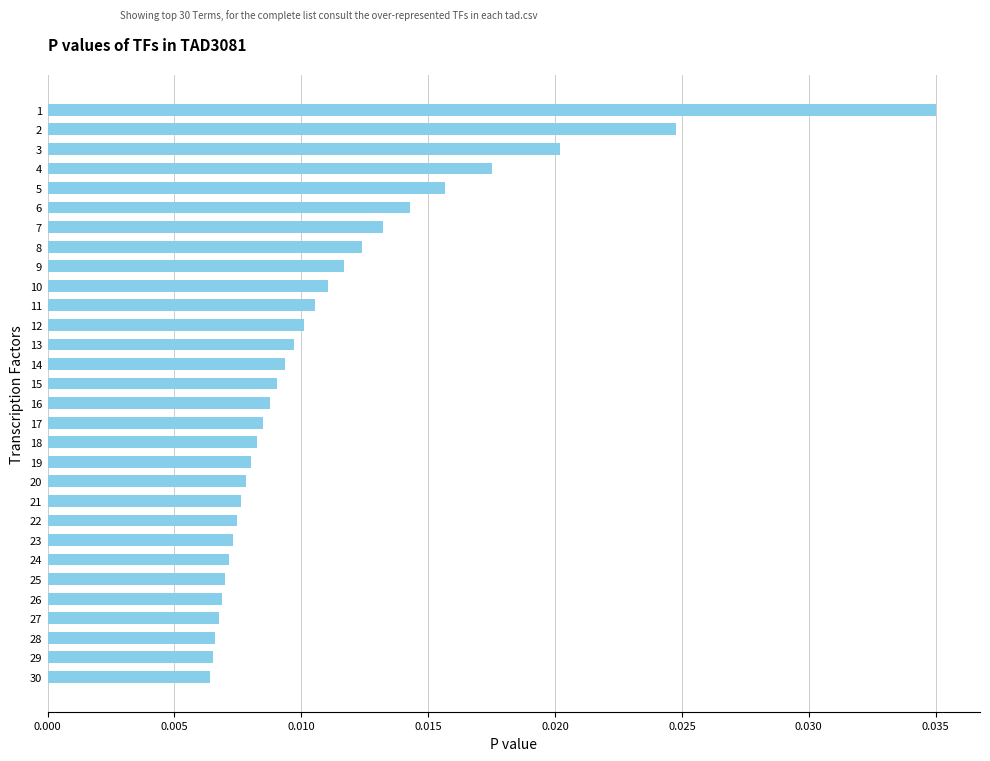

How many values are between 0 and 1?

30